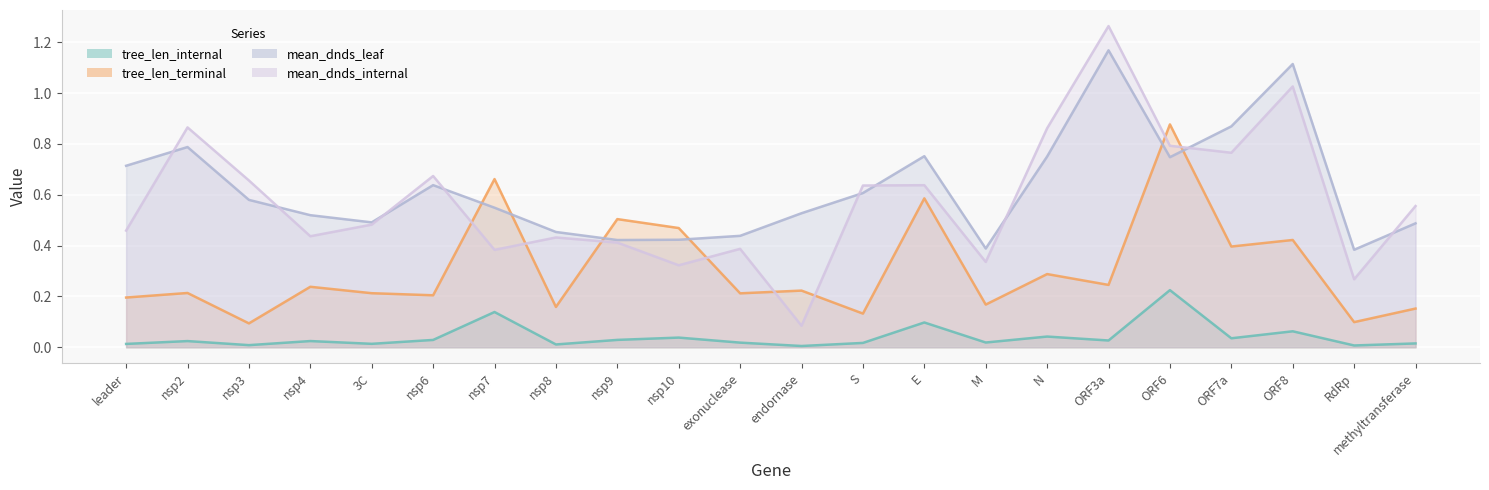

List the labels in order of tree_len_internal value, smallest first.

endornase, RdRp, nsp3, nsp8, leader, 3C, methyltransferase, S, exonuclease, M, nsp2, nsp4, ORF3a, nsp6, nsp9, ORF7a, nsp10, N, ORF8, E, nsp7, ORF6